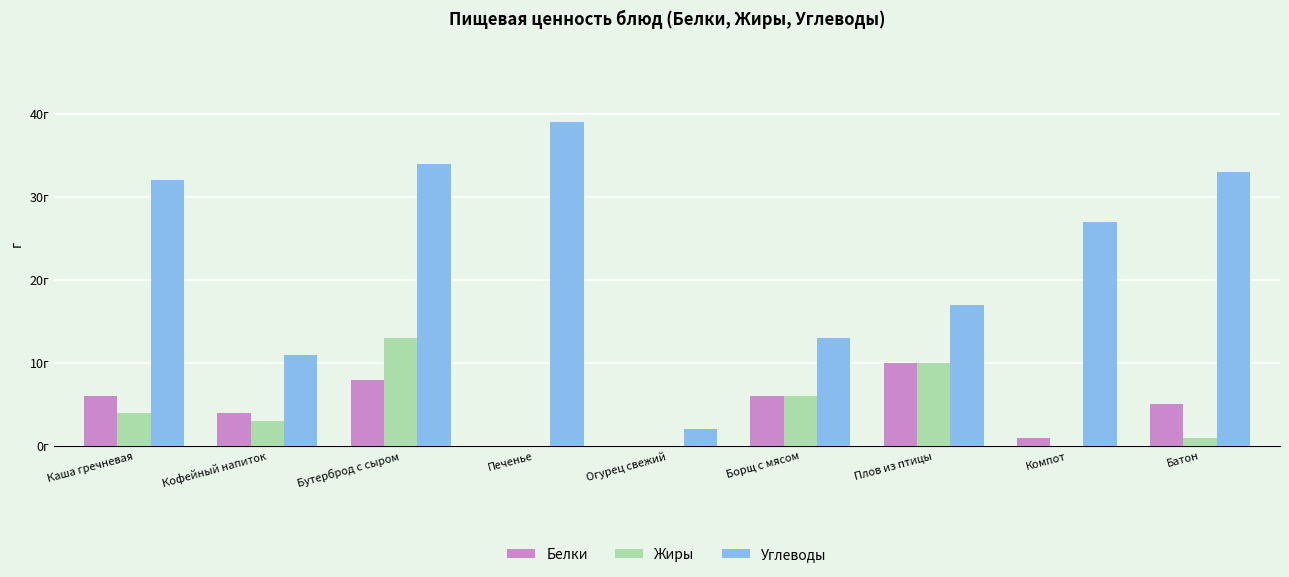

Rank the categories by Углеводы value from lowest to highest.

Огурец свежий, Кофейный напиток, Борщ с мясом, Плов из птицы, Компот, Каша гречневая, Батон, Бутерброд с сыром, Печенье